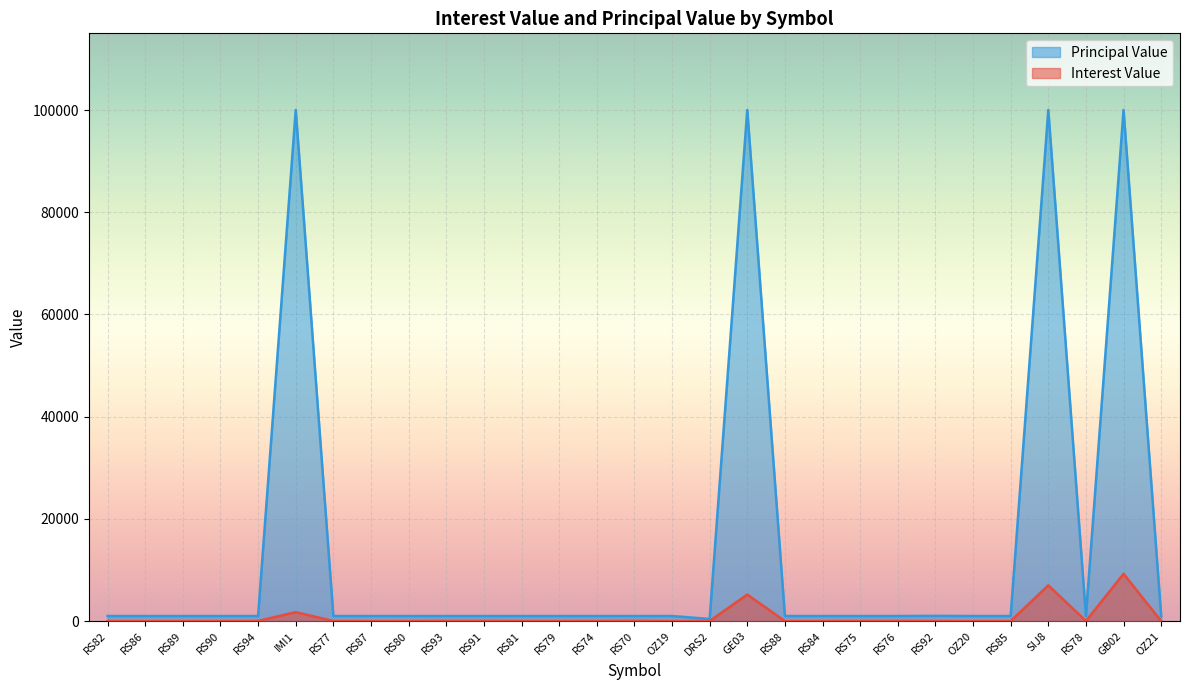

Reading left to right, what are all the values shown in this chart?

Interest Value: 2.8	0.0	0.0	11.8	34.0	1750.0	22.5	6.9	10.0	34.9	36.2	11.9	12.5	15.0	51.2	0.0	18.7	5200.0	1.2	8.8	21.2	31.2	8.4	0.0	4.9	7000.0	17.5	9250.0	0.0
Principal Value: 1000.0	1000.0	1000.0	1000.0	1000.0	100000.0	1000.0	1000.0	1000.0	1000.0	1000.0	1000.0	1000.0	1000.0	1000.0	1000.0	417.3	100000.0	1000.0	1000.0	1000.0	1000.0	1024.3	1000.0	1000.0	100000.0	1000.0	100000.0	1000.0